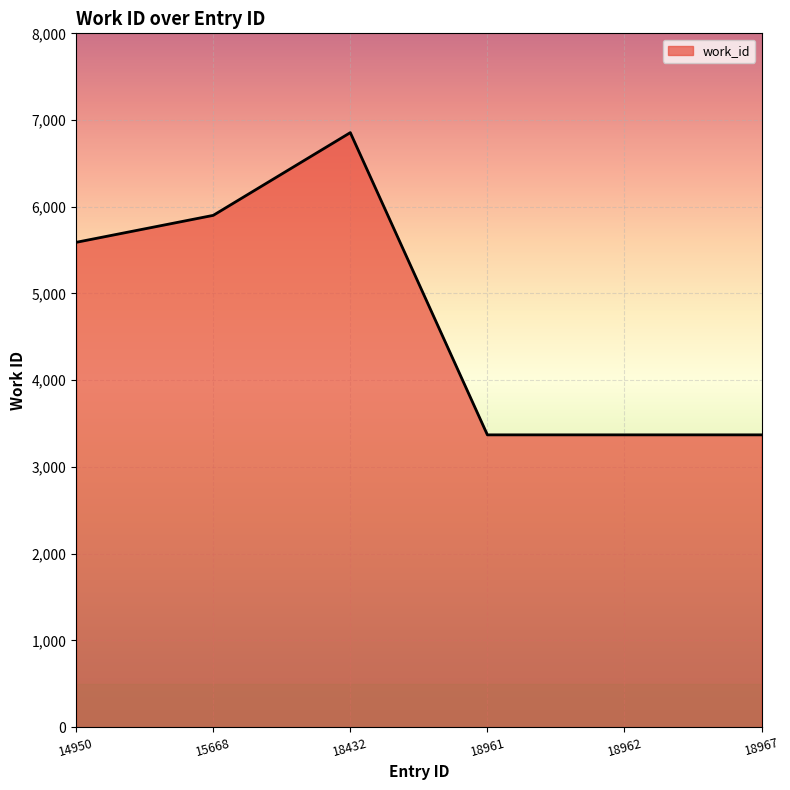

Reading left to right, transcribe all the data shown in this chart.

5590	5901	6855	3370	3370	3370